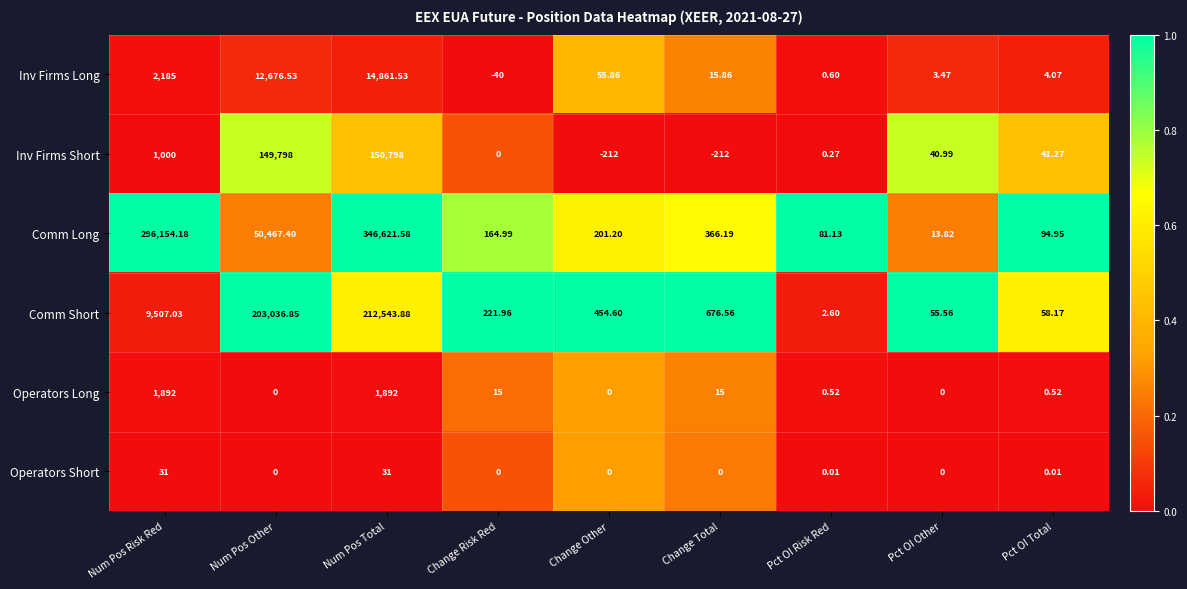

Which category has the lowest value in the Comm Short series?

Pct OI Risk Red